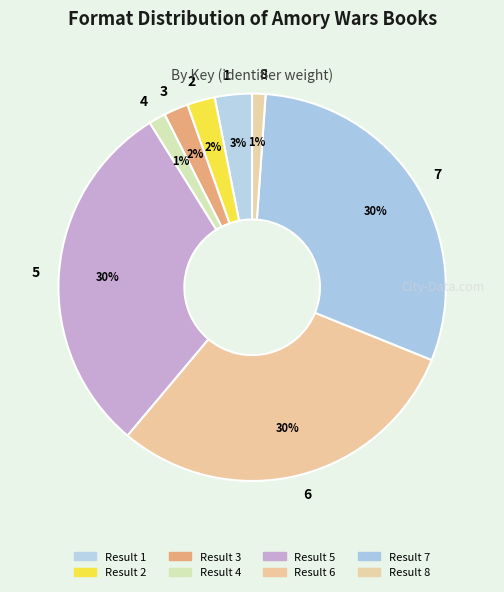

To the nearest percent, what percentage of the pie is 7?

30%